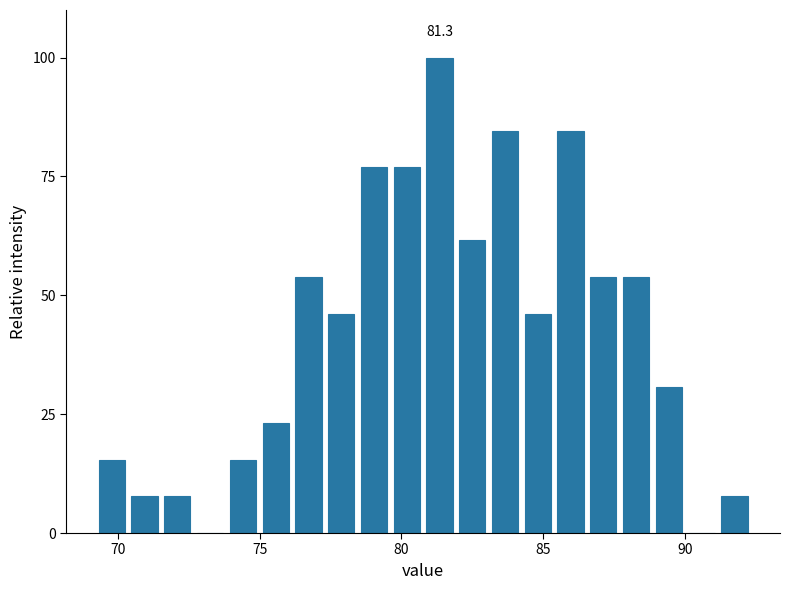

Around what value on the x-axis is the tallest bar? Give the approximate position of its centre, as read against the axis.

81.5